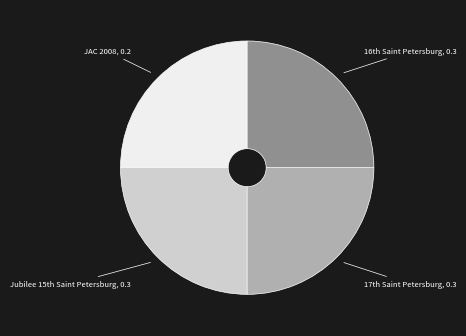

True or false: JAC 2008 accounts for 25% of the total.

True